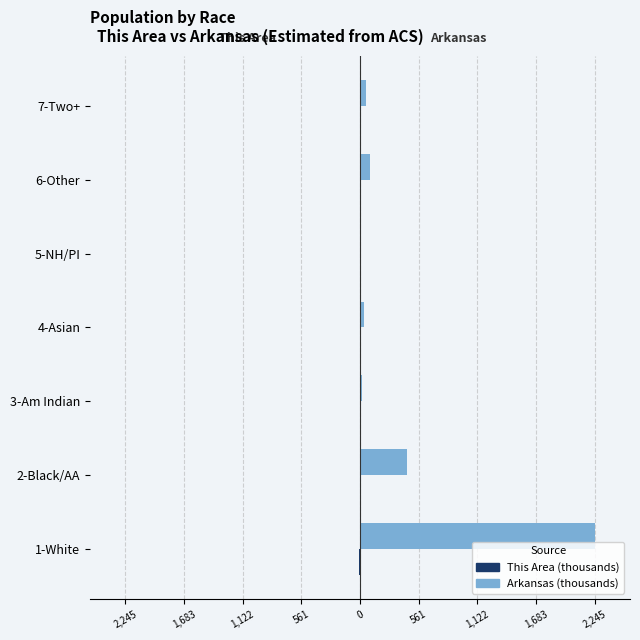

At how many categories does at least one series exceed 407?

2